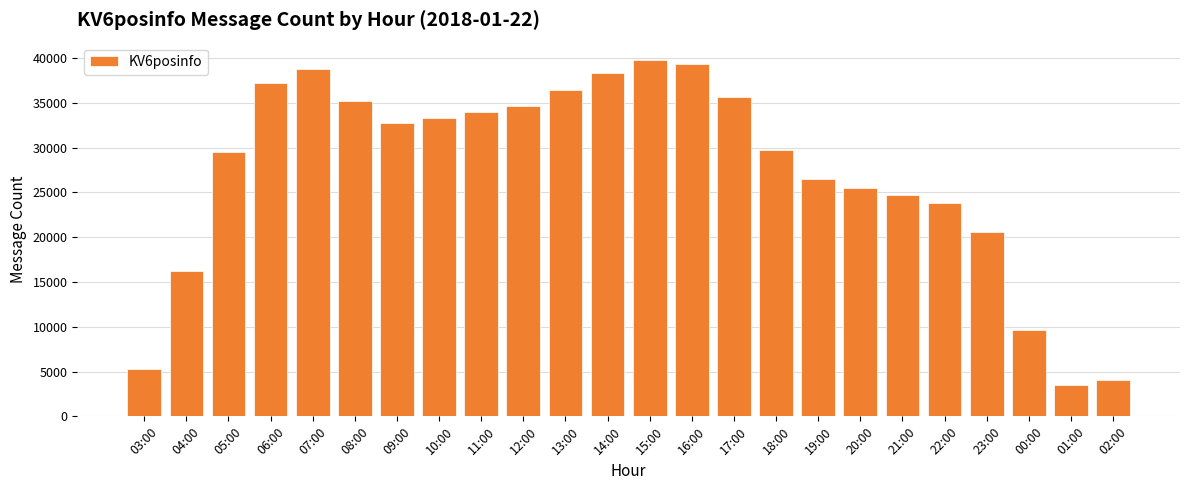

How many values are below 32780?

12